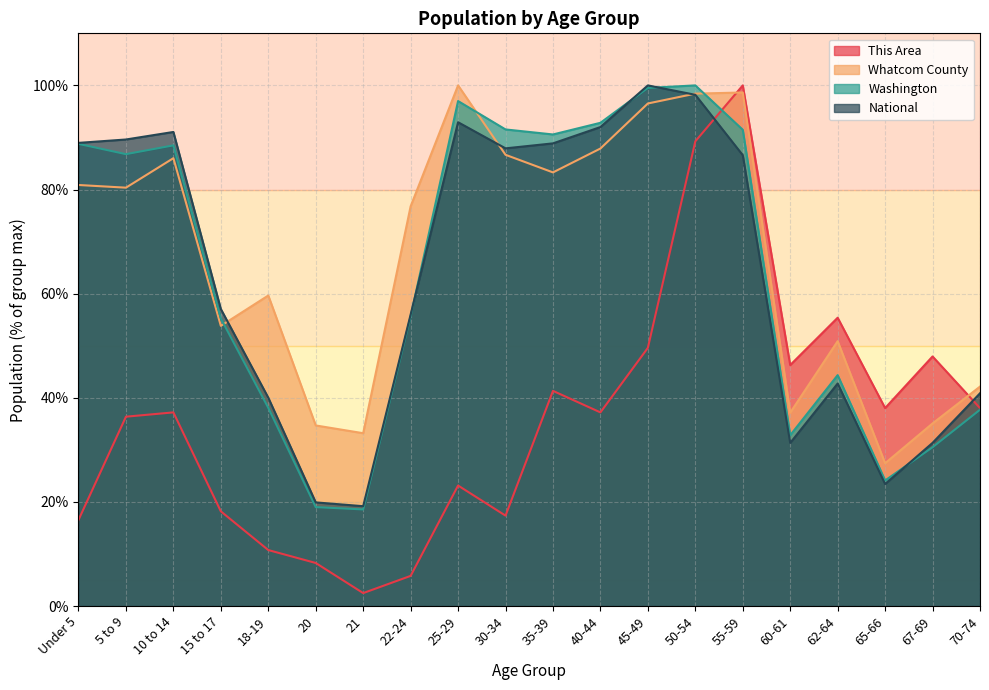

List the labels in order of Washington value, smallest first.

21, 20, 65-66, 67-69, 60-61, 70-74, 18-19, 62-64, 15 to 17, 22-24, 5 to 9, 10 to 14, Under 5, 35-39, 55-59, 30-34, 40-44, 25-29, 45-49, 50-54